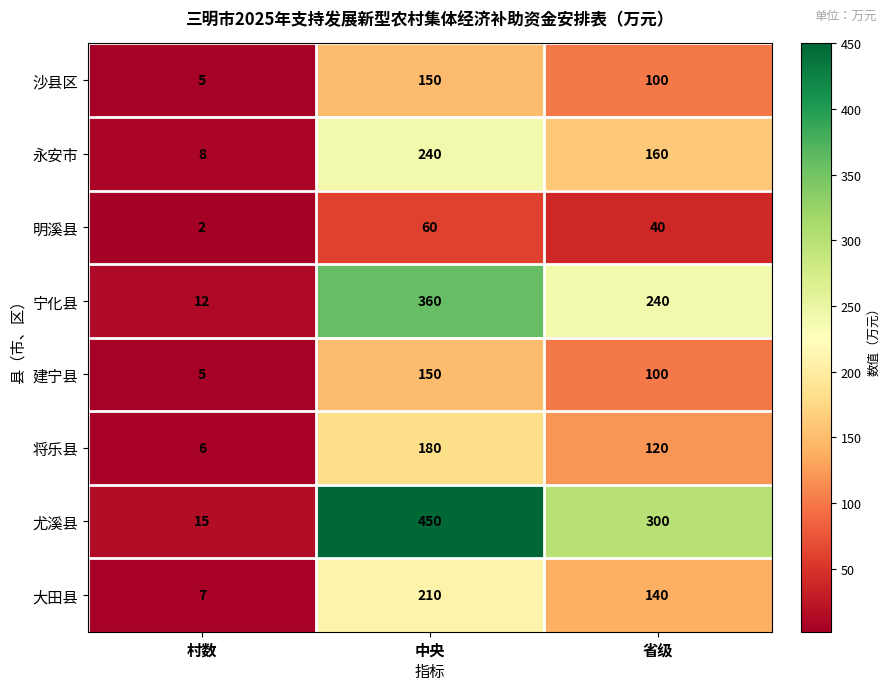

Reading left to right, transcribe all the data shown in this chart.

沙县区: 村数=5	中央=150	省级=100
永安市: 村数=8	中央=240	省级=160
明溪县: 村数=2	中央=60	省级=40
宁化县: 村数=12	中央=360	省级=240
建宁县: 村数=5	中央=150	省级=100
将乐县: 村数=6	中央=180	省级=120
尤溪县: 村数=15	中央=450	省级=300
大田县: 村数=7	中央=210	省级=140